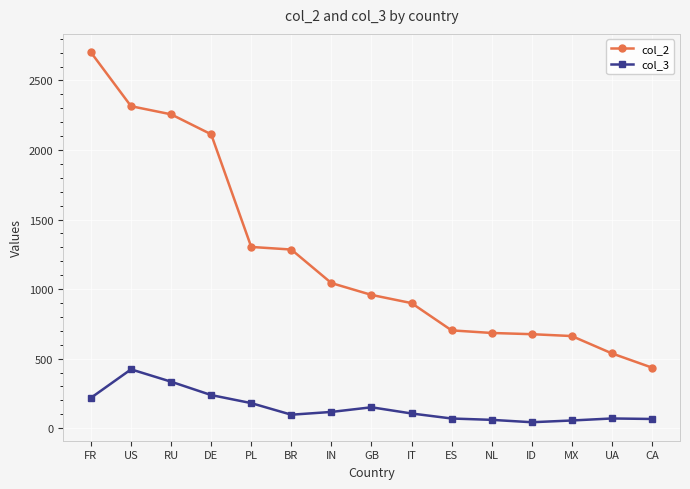

How many lines are shown in the chart?

2